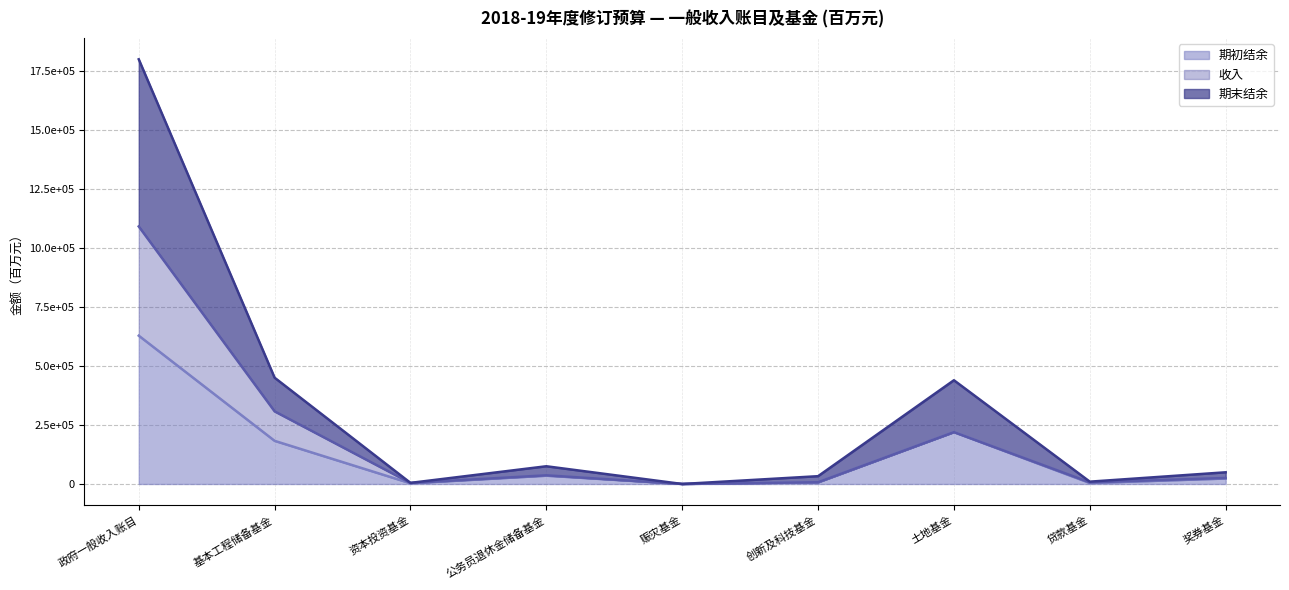

What is the average value of the 期末结余 series?

317884